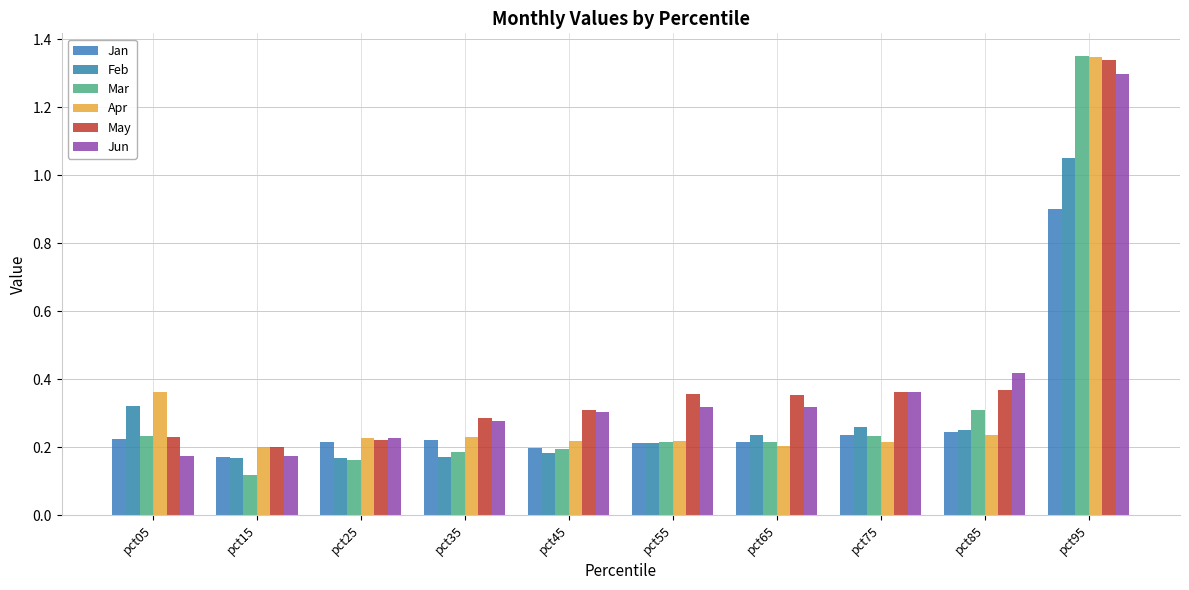

Which has a higher value, pct75 or pct65?

pct75